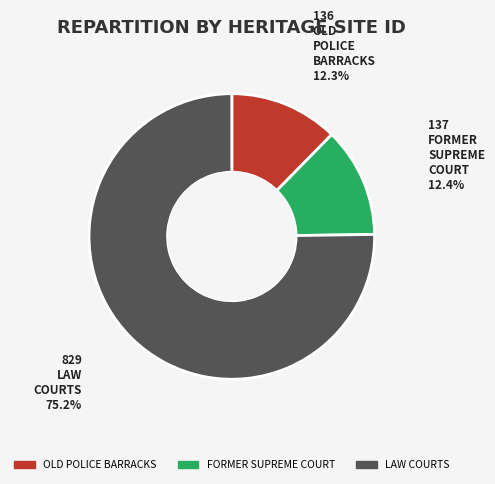

To the nearest percent, what is the average slice percentage?

33%